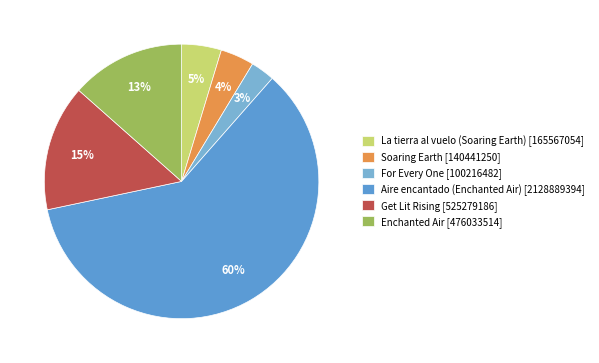

Rank the categories by value from highest to lowest.

Aire encantado (Enchanted Air), Get Lit Rising, Enchanted Air, La tierra al vuelo (Soaring Earth), Soaring Earth, For Every One